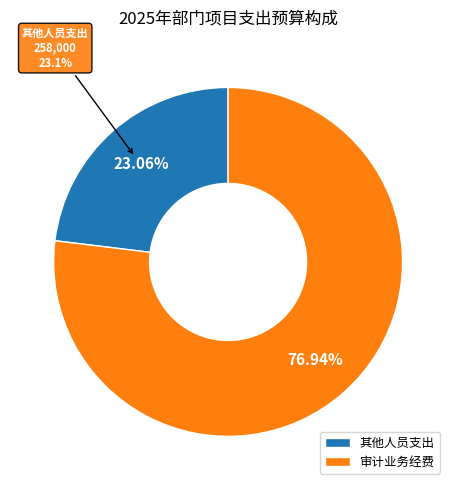

Which slice is the smallest?

其他人员支出